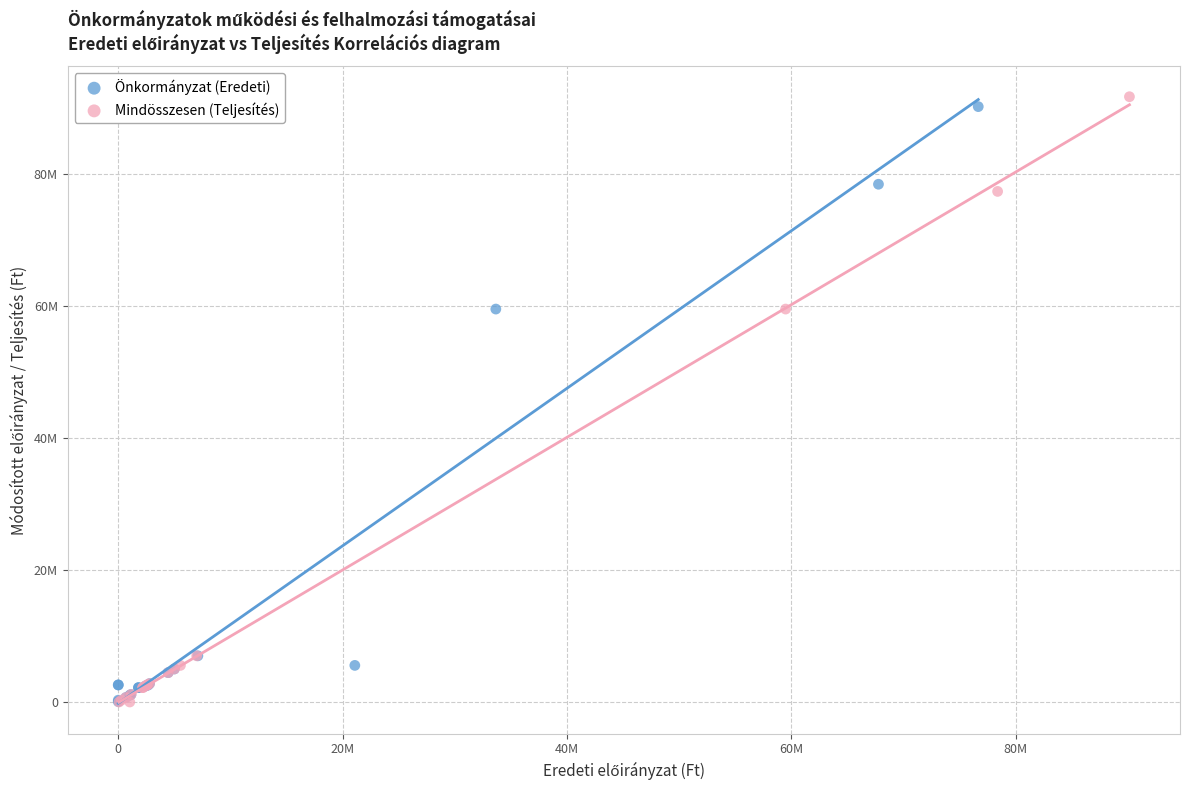

What are all the series names shown in the legend?

Önkormányzat (Eredeti), Mindösszesen (Teljesítés)